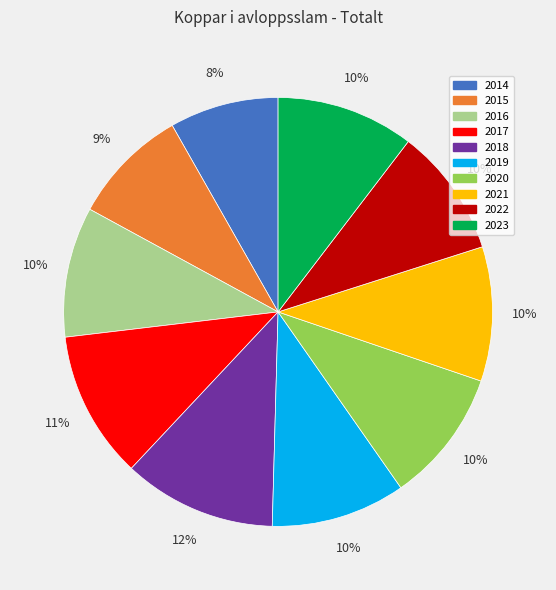

To the nearest percent, what is the combined percentage of 2019 and 2015?

19%